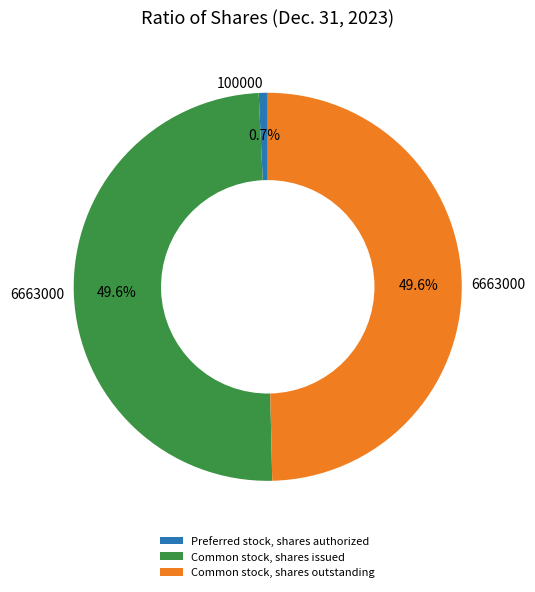

To the nearest percent, what is the difference between the largest and smallest slice percentages?

49%